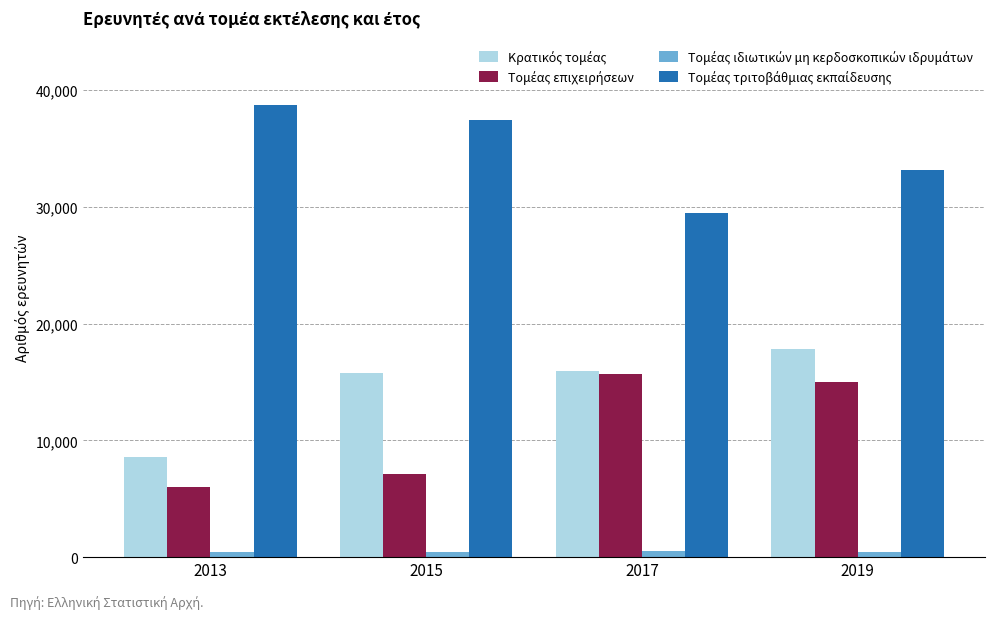

At which category is the sum across all series the highest?

2019